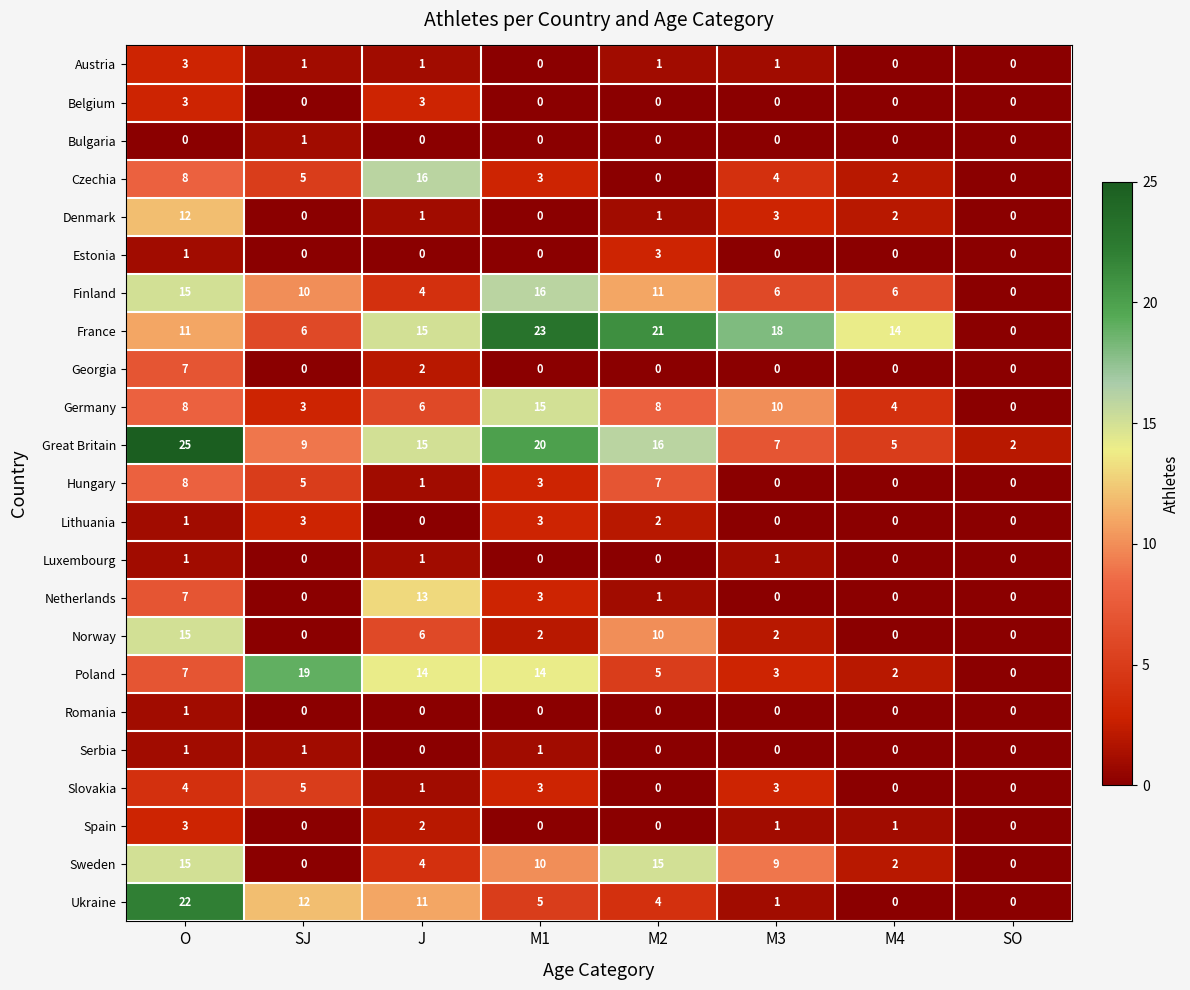

At which category is the sum across all series the highest?

O